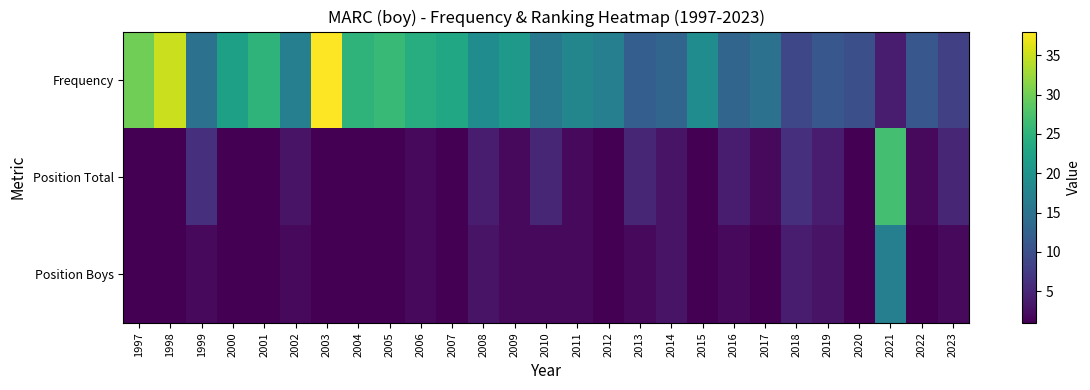

What is the smallest value displayed?

1